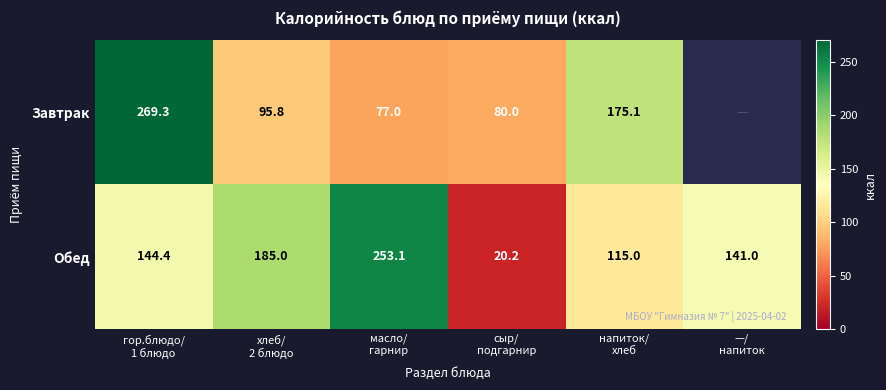

List the series in order of their peak value, highest first.

Завтрак, Обед